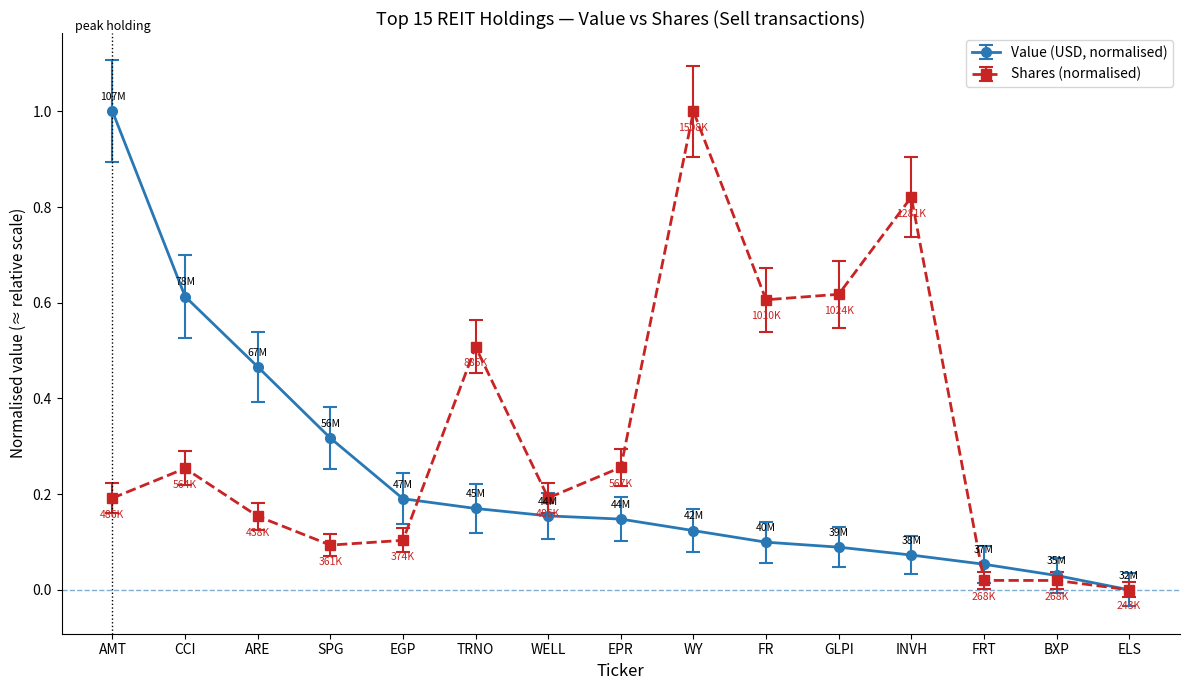

Which series has the largest total across all categories?

Shares (normalised)